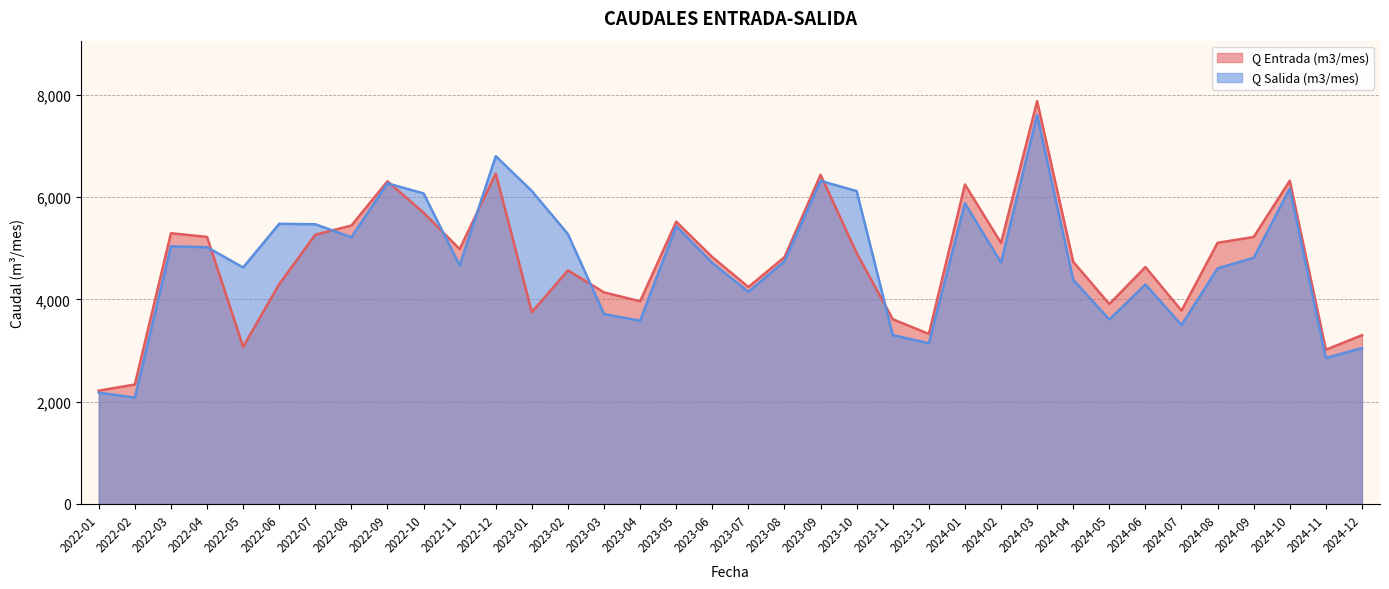

Rank the series by their maximum value, from highest to lowest.

Q Entrada (m3/mes), Q Salida (m3/mes)